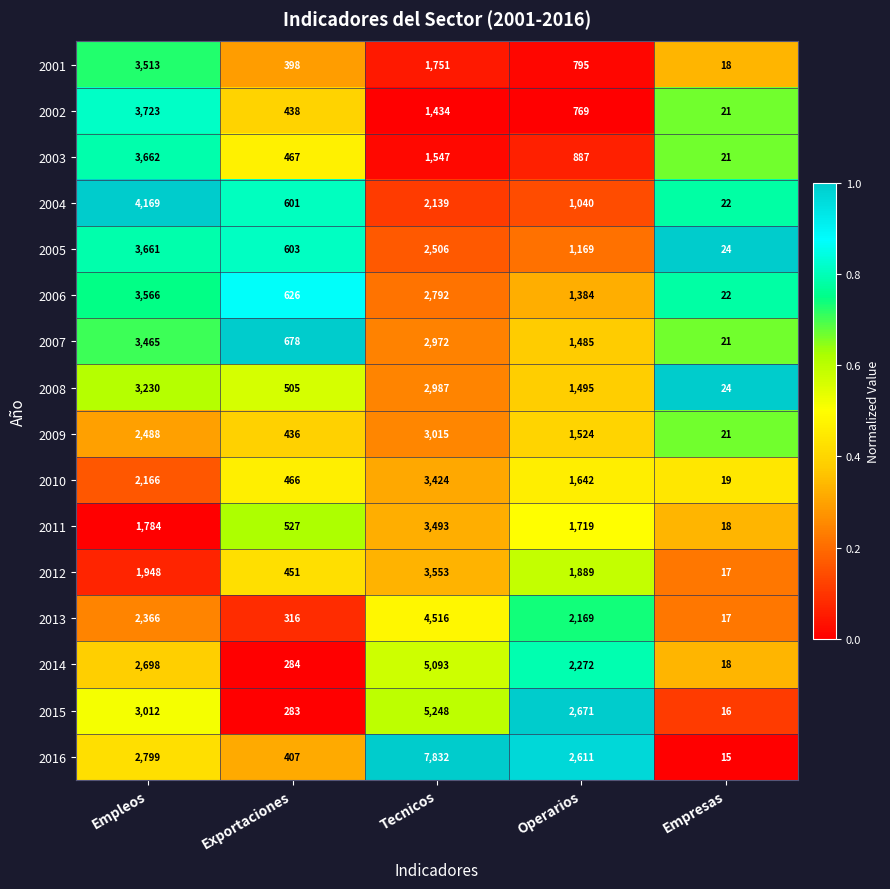

Which series changed the most between Empleos and Exportaciones?

2004